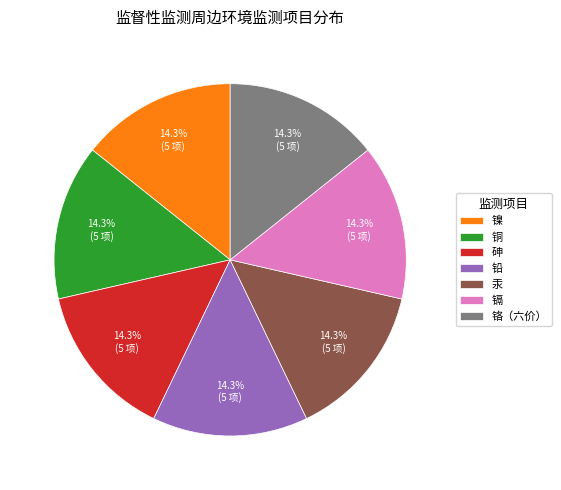

What is the ratio of the value at 铬（六价） to the value at 铅?

1.0